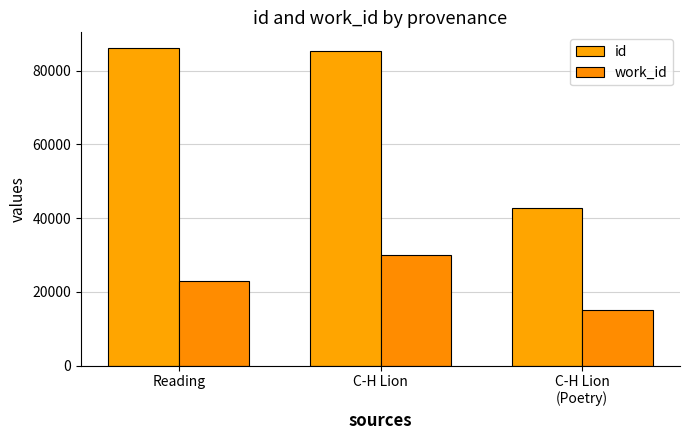

The value of id at Reading is 35010. True or false?

False